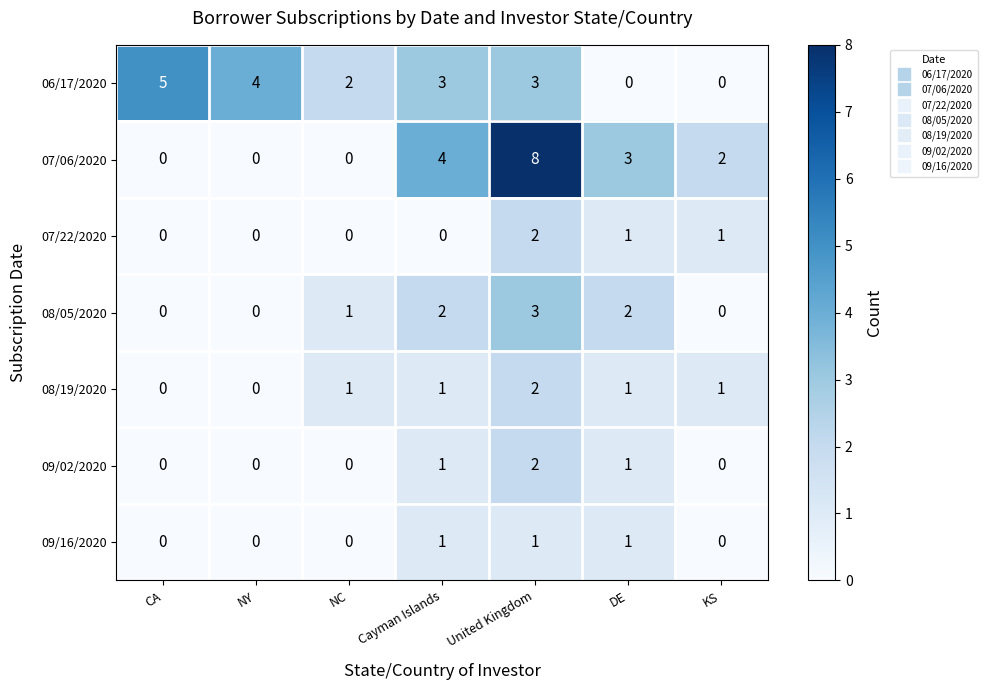

How many 08/19/2020 values are between 0 and 1?

6